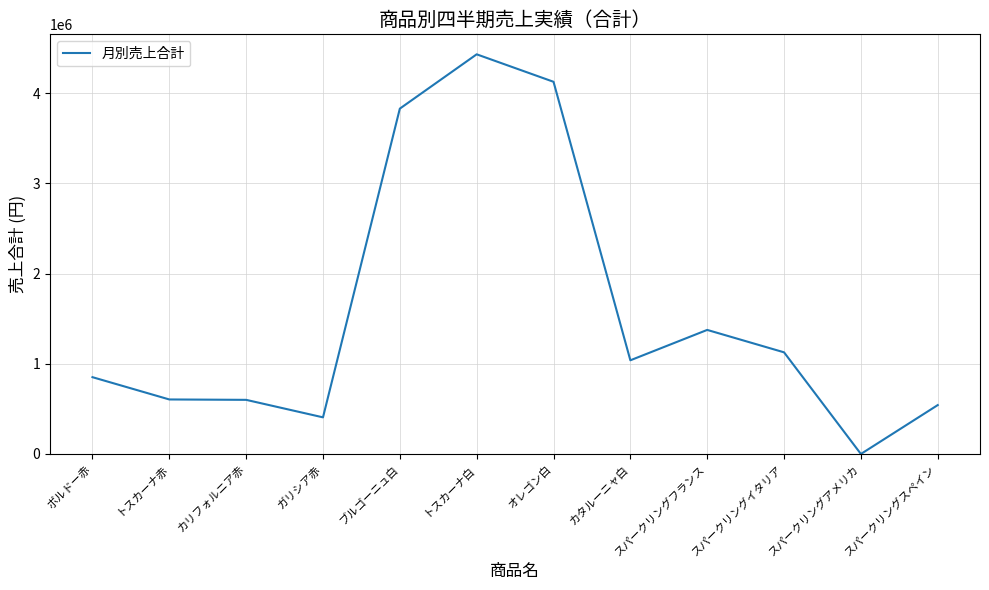

The chart shows a value of 5672132 at オレゴン白. True or false?

False